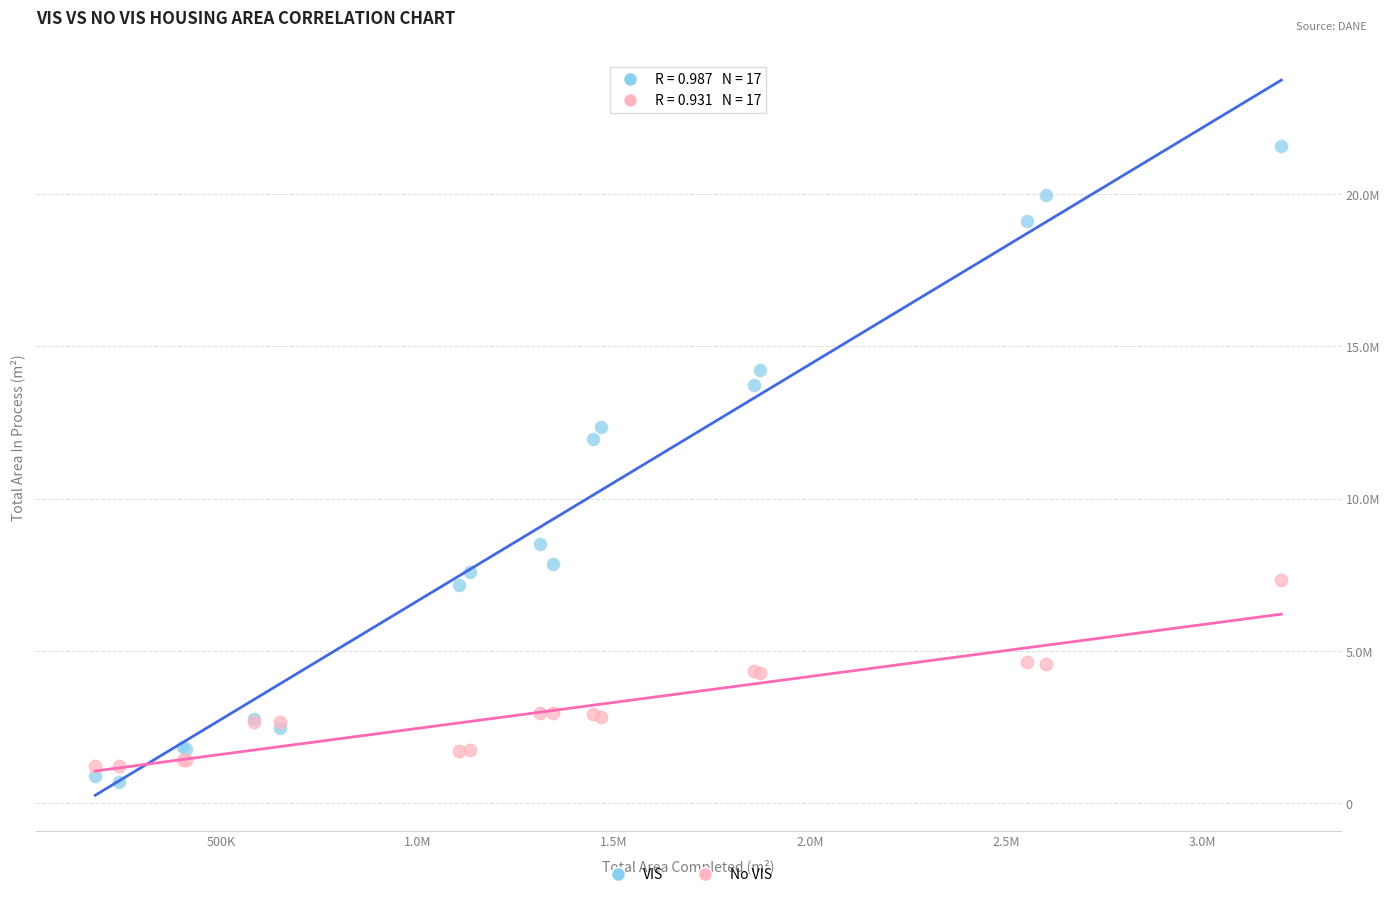

What are all the series names shown in the legend?

VIS, No VIS